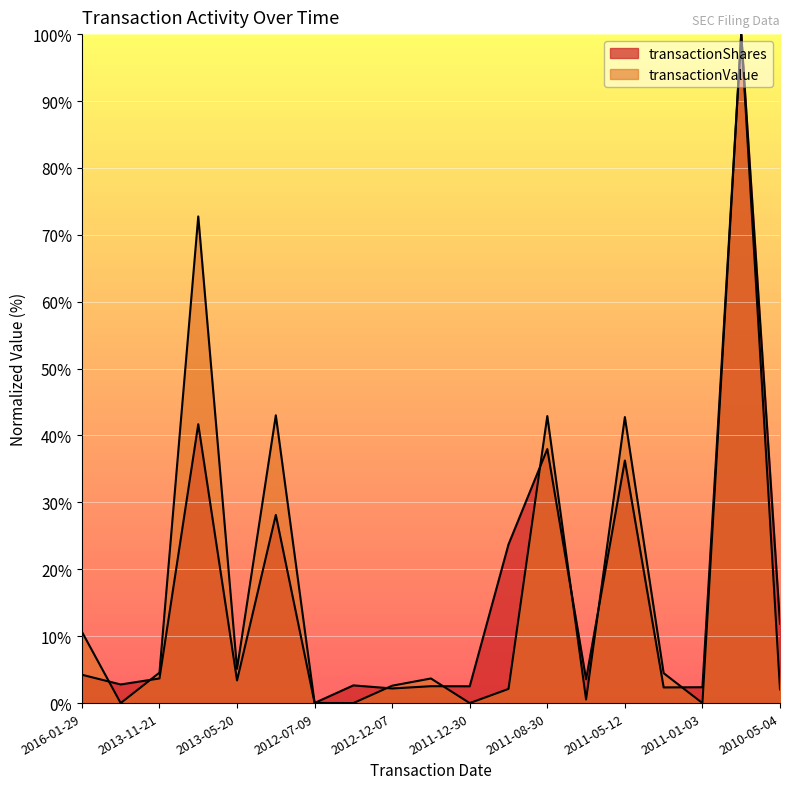

What position from the right is 2010-05-04?

1